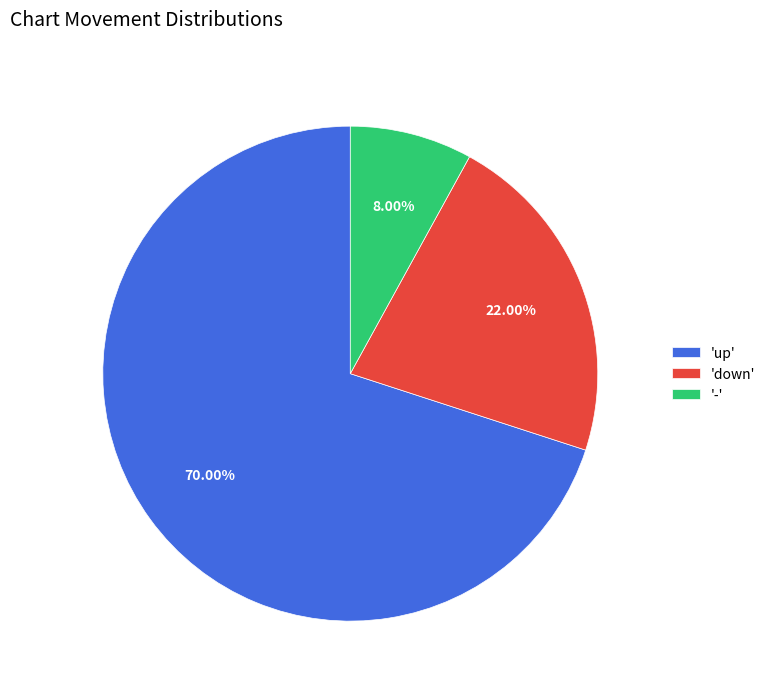

What is the smallest slice in the pie chart?

'-'